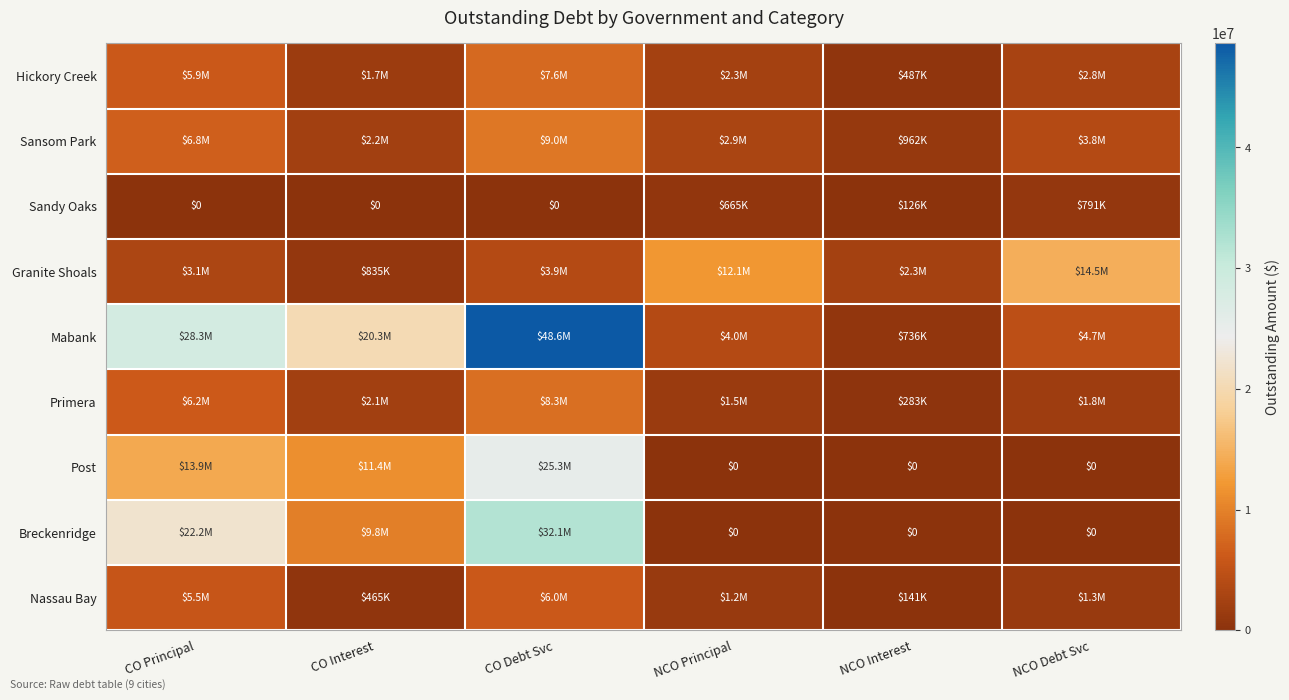

How many values in the Breckenridge series exceed 9849330?

3